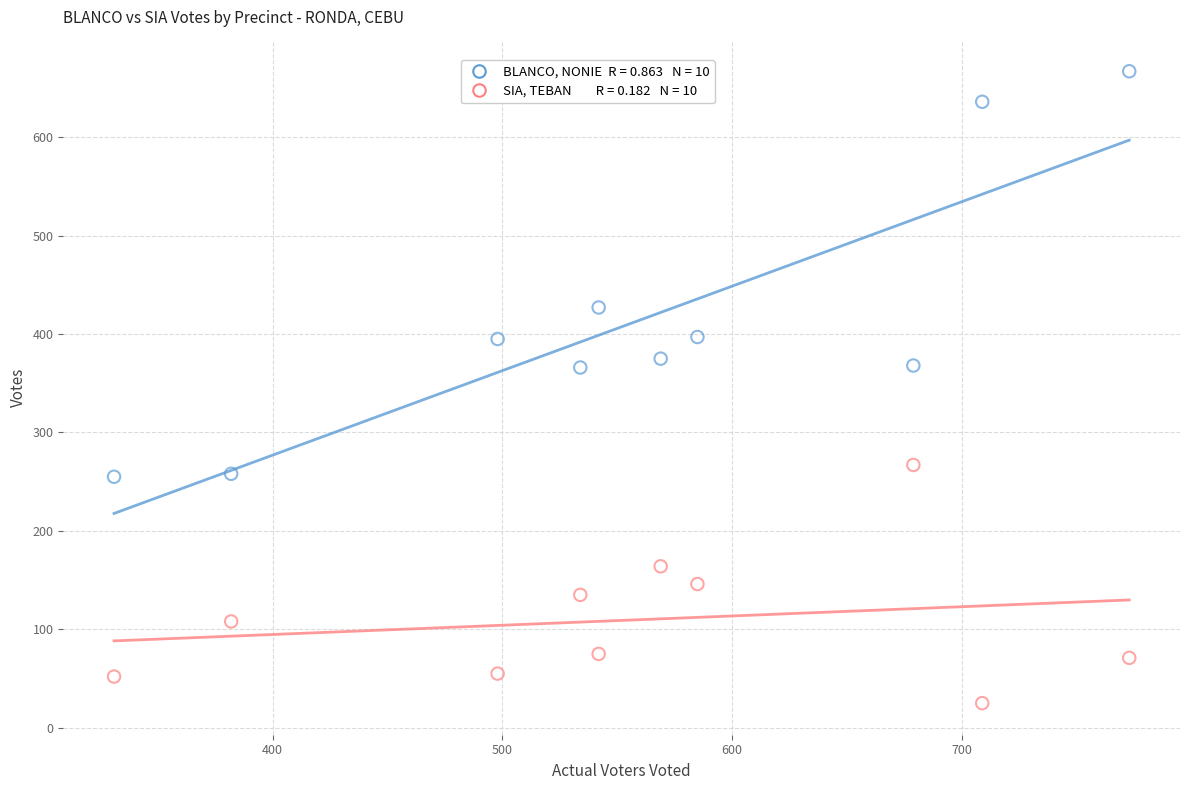

Across all data points, what is the range of X values (max minus min)?

442